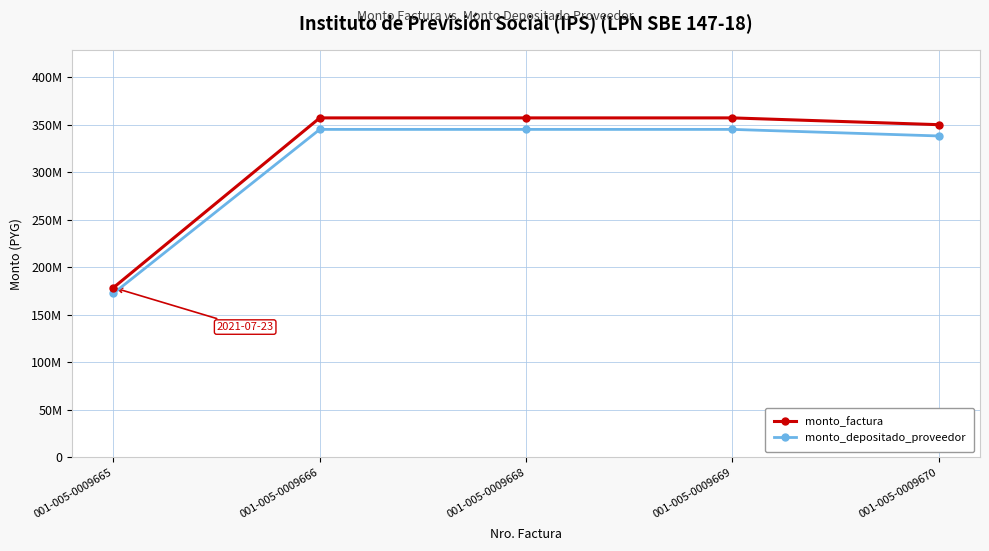

Is this an area chart (filled region under the line)?

No